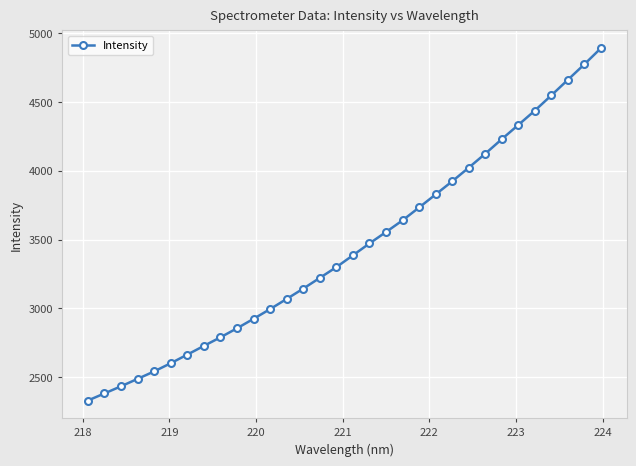

What is the minimum value shown in the chart?

2330.4